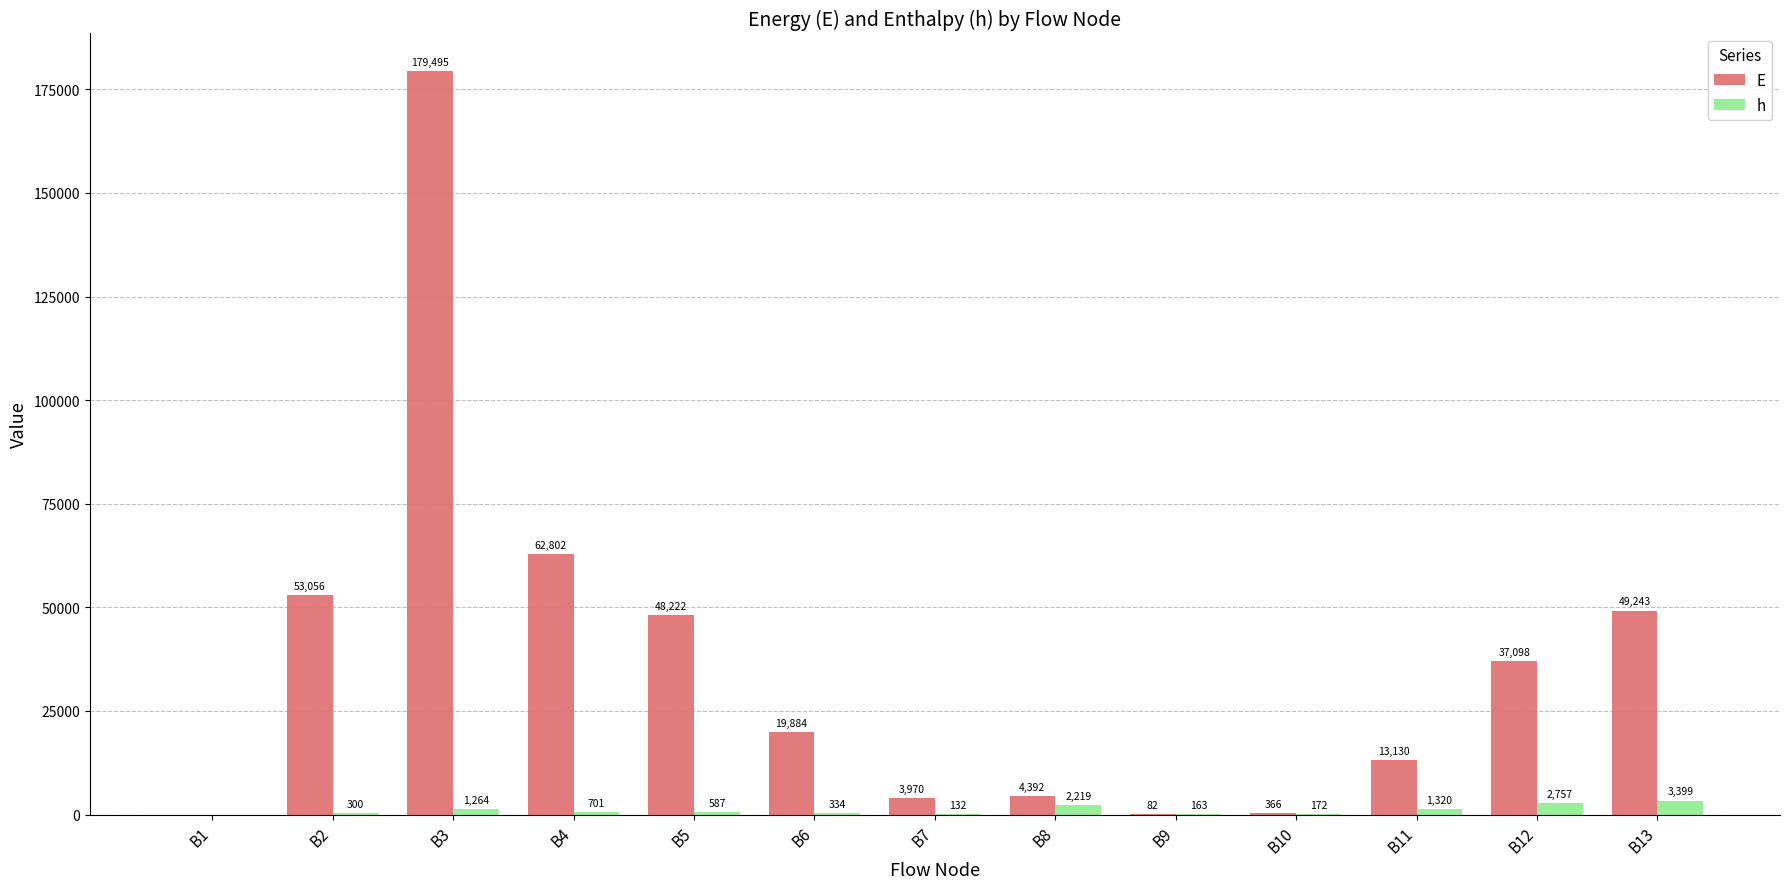

Which category has the highest value in the E series?

B3